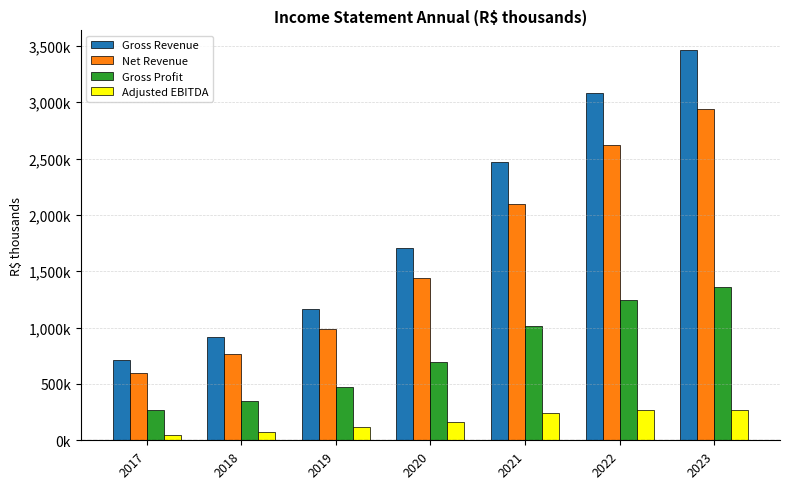

Does the chart contain stacked bars?

No